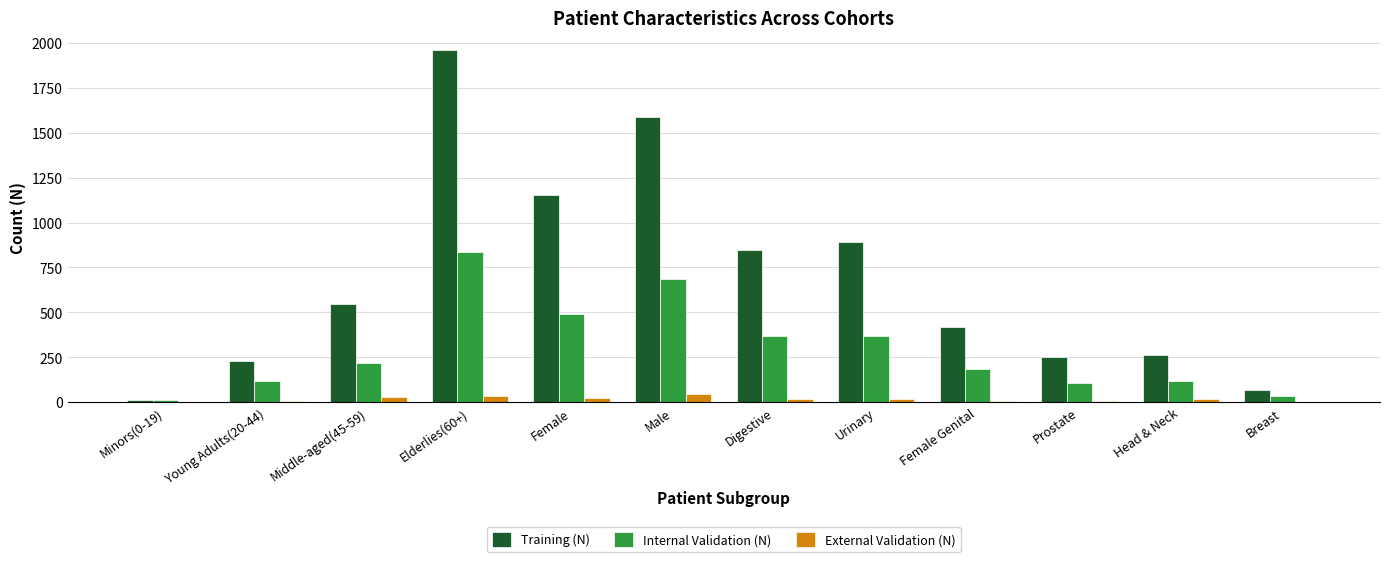

What is the spread (max minus min) of values at Female Genital?

415